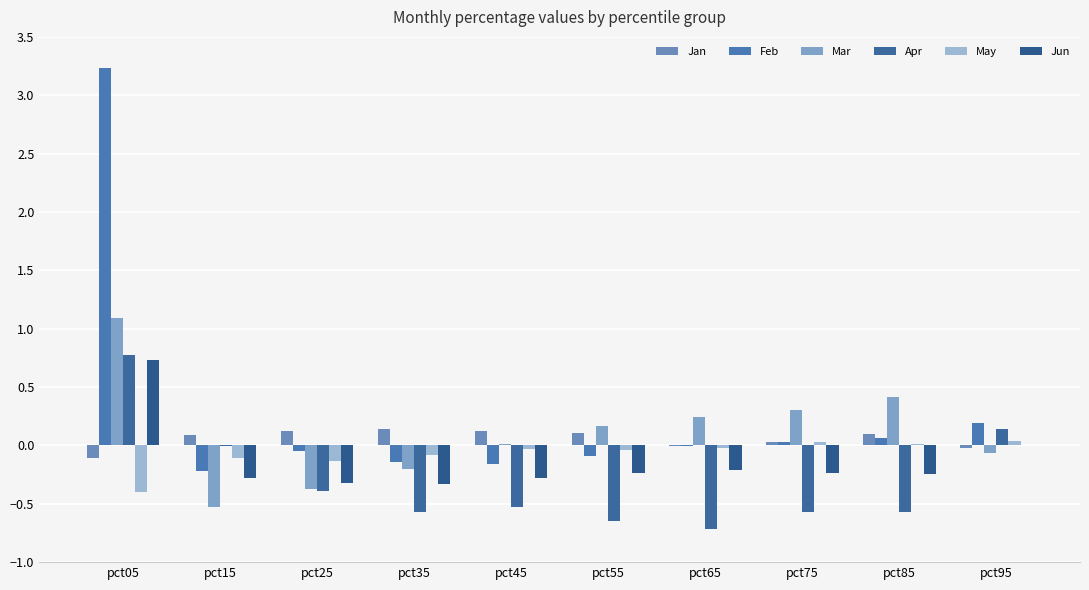

Are the bars horizontal?

No